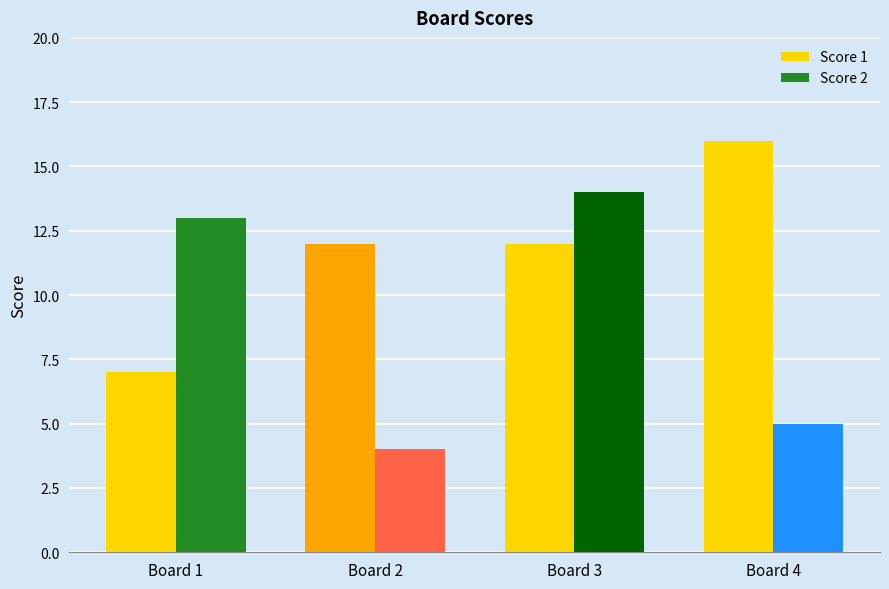

What value does the Score 1 series have at Board 3?

12